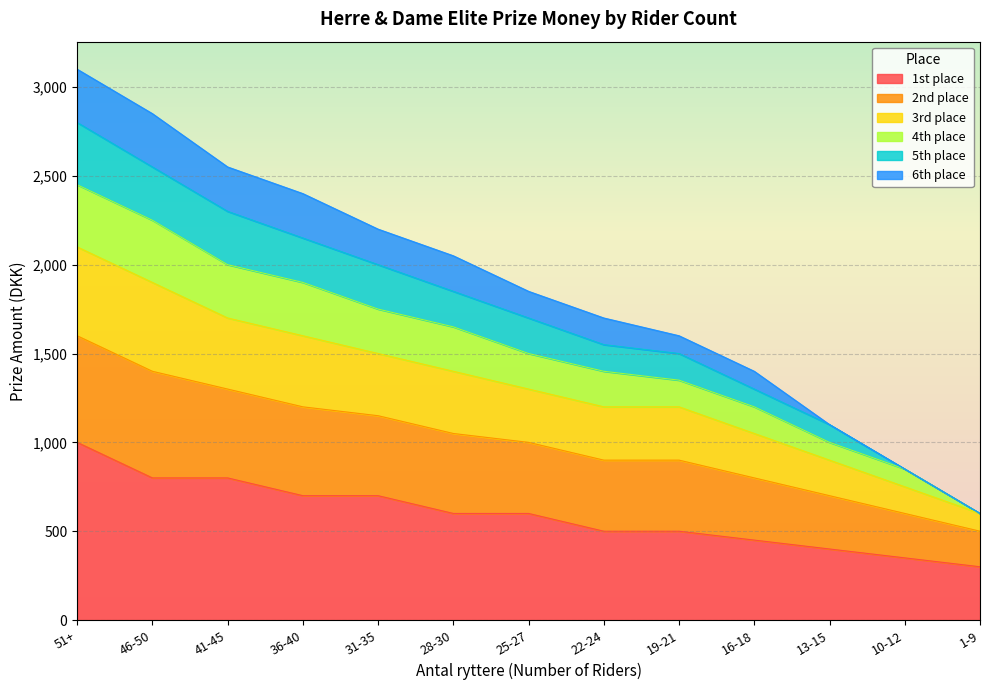

Which category has the highest value in the 1st place series?

51+